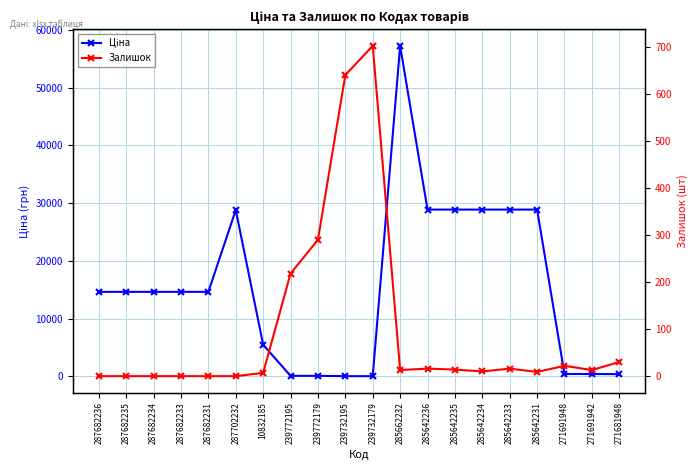

Rank the series at 239772179 from highest to lowest value.

Залишок, Ціна